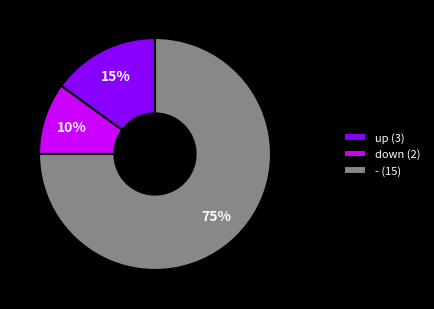

True or false: down accounts for 10% of the total.

True